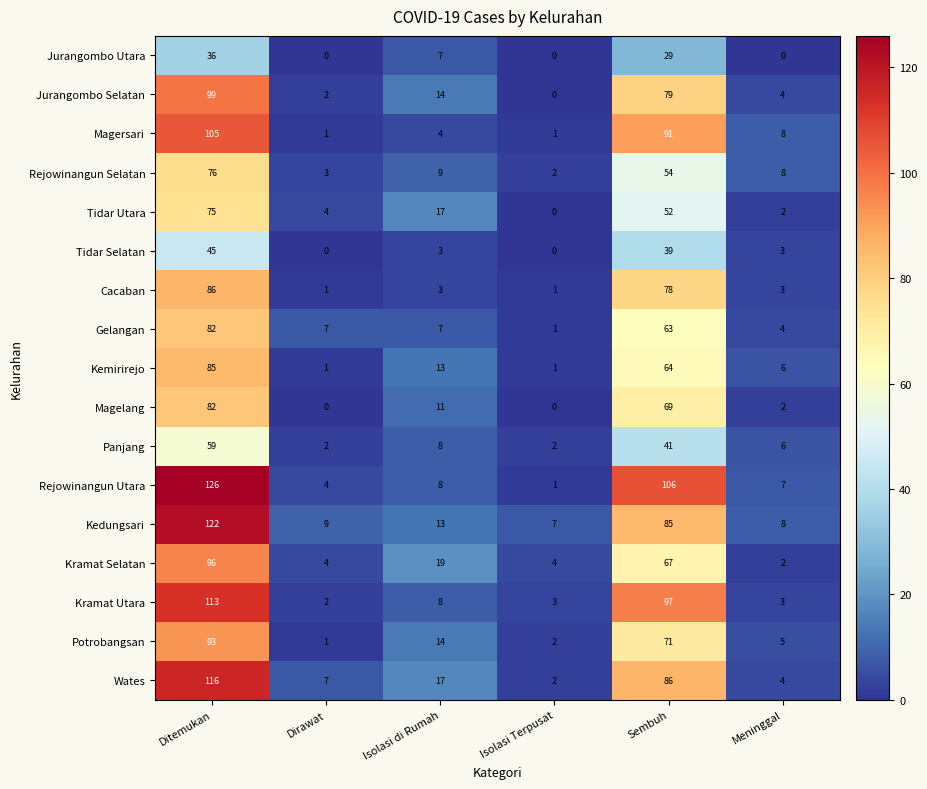

Is the value of Kedungsari at Sembuh greater than the value of Cacaban at Dirawat?

Yes